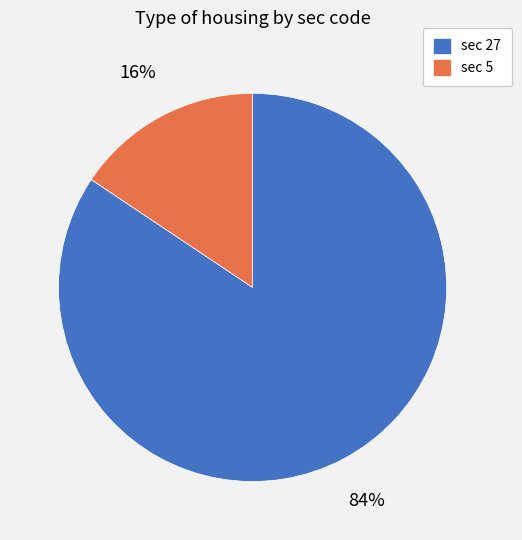

How many segments does this pie chart have?

2